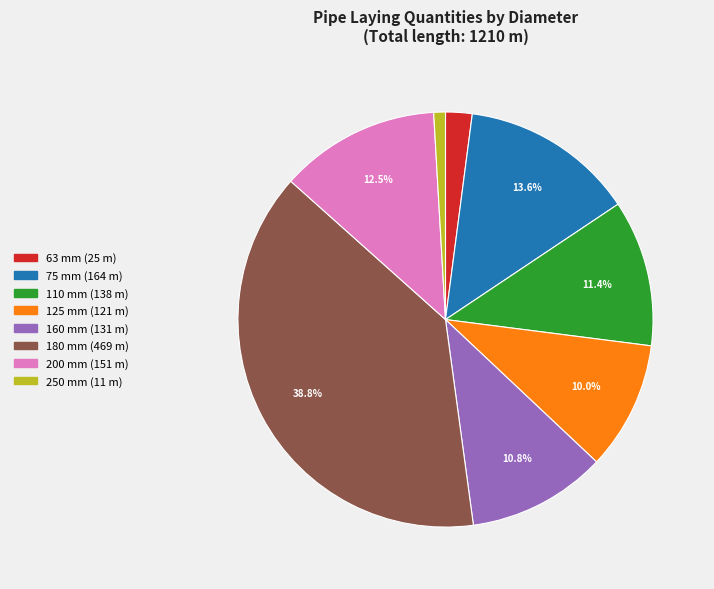

Do 125 mm and 200 mm together represent more than half of the pie?

No